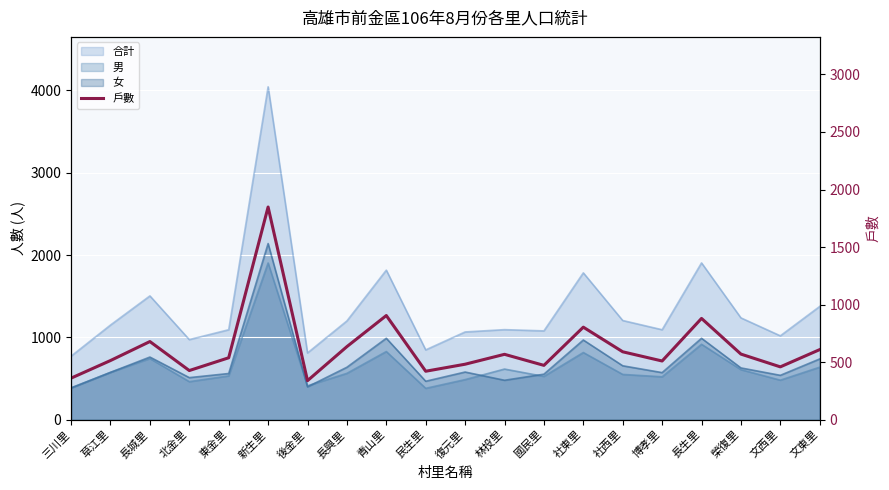

Which has a higher value, 長興里 or 長生里?

長生里